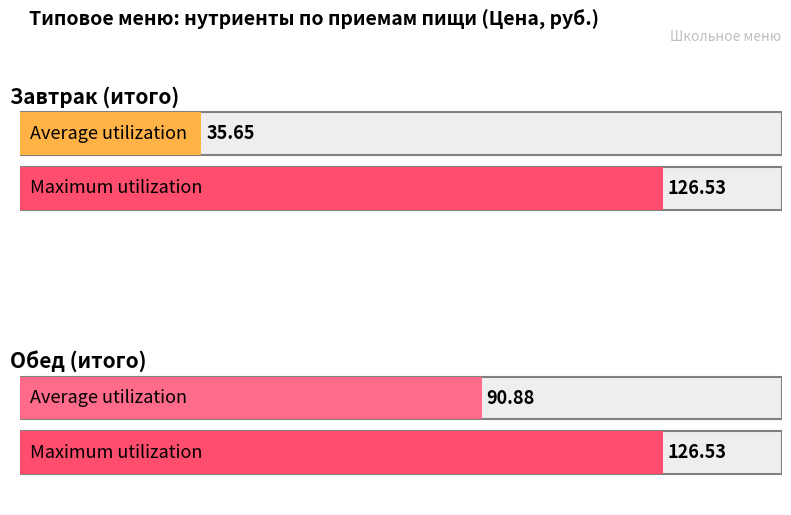

How many values in the Average utilization series are below 90?

1